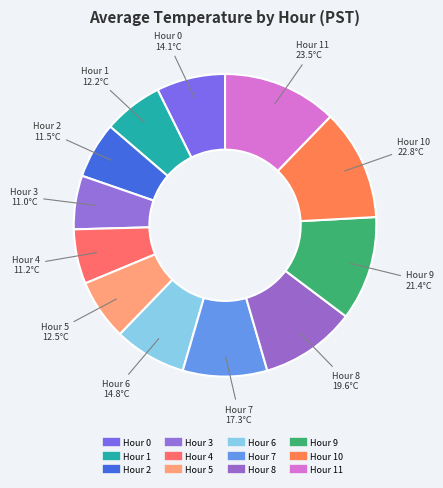

How many slices are in this pie chart?

12